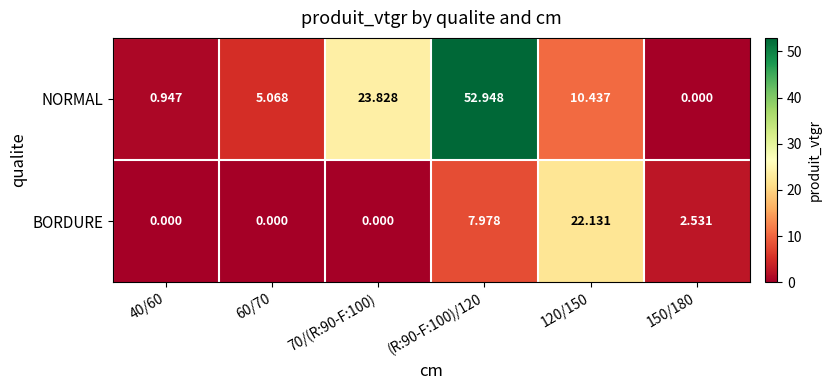

At 70/(R:90-F:100), list the series in order from largest to smallest.

NORMAL, BORDURE